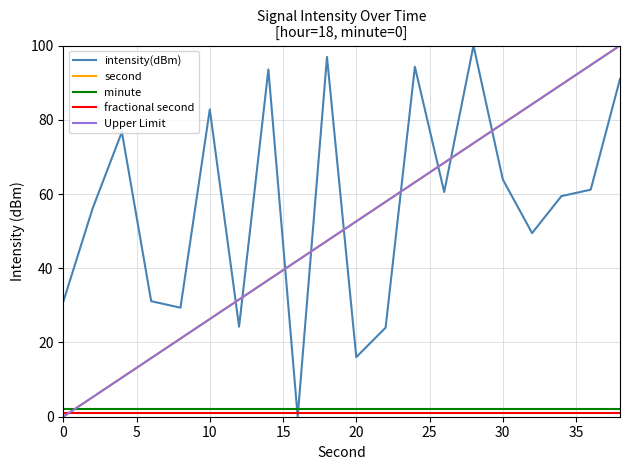

Does the chart display data point markers on the line(s)?

No